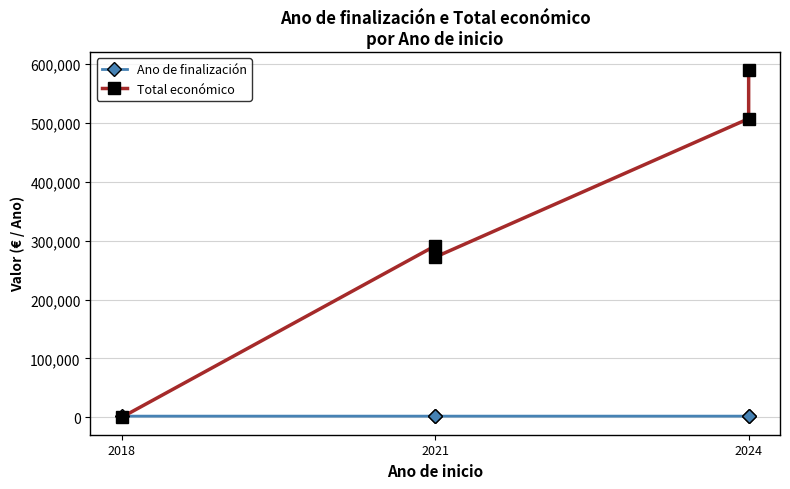

What is the sum of all Ano de finalización values?

10119